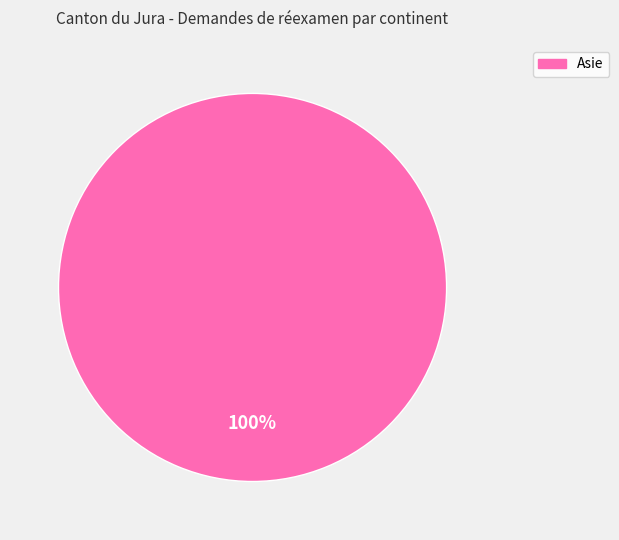

Is there a majority slice in this chart?

Yes